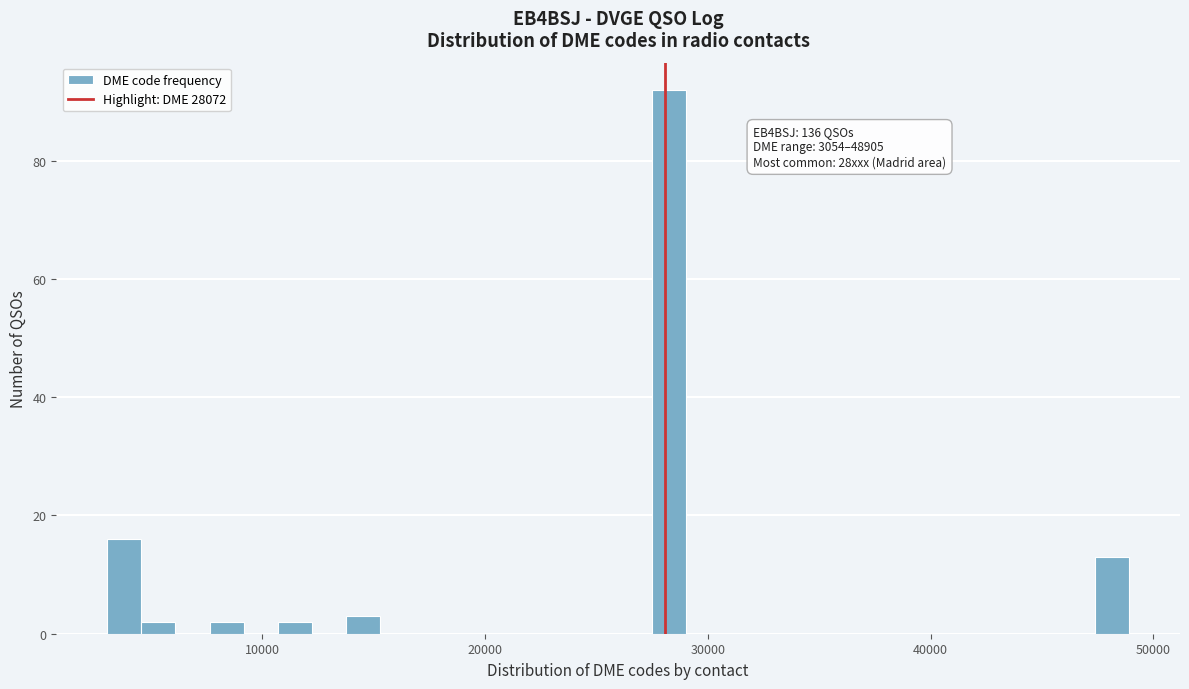

Around what value on the x-axis is the tallest bar? Give the approximate position of its centre, as read against the axis.

28000